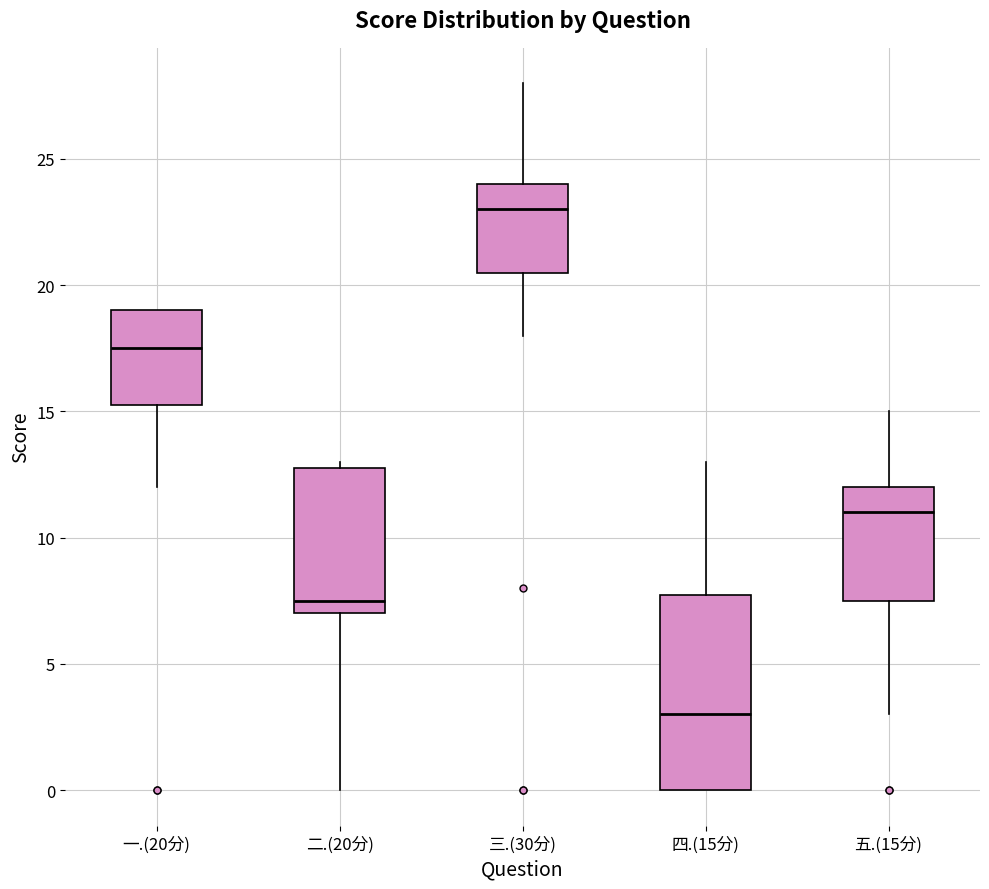

Which box is the tallest, from its lower edge to its upper edge?

四.(15分)